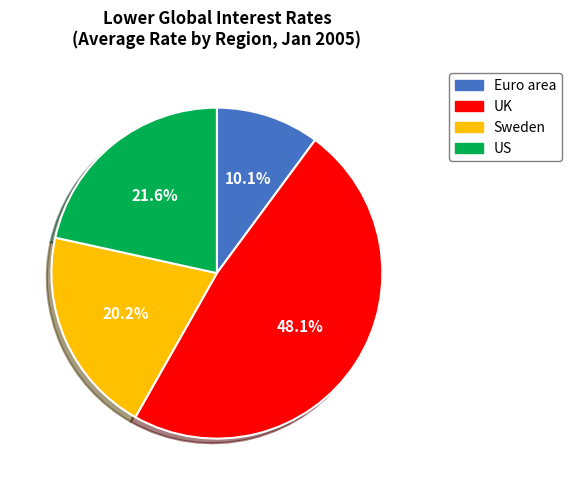

Count the number of slices in the pie.

4